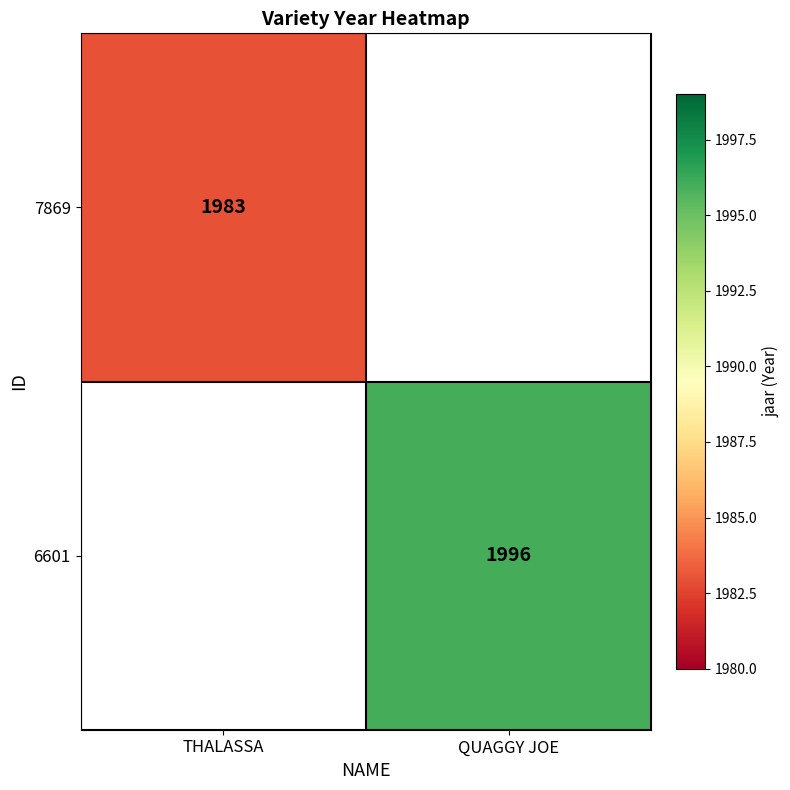

The 6601 series shows 1996 at QUAGGY JOE. True or false?

True